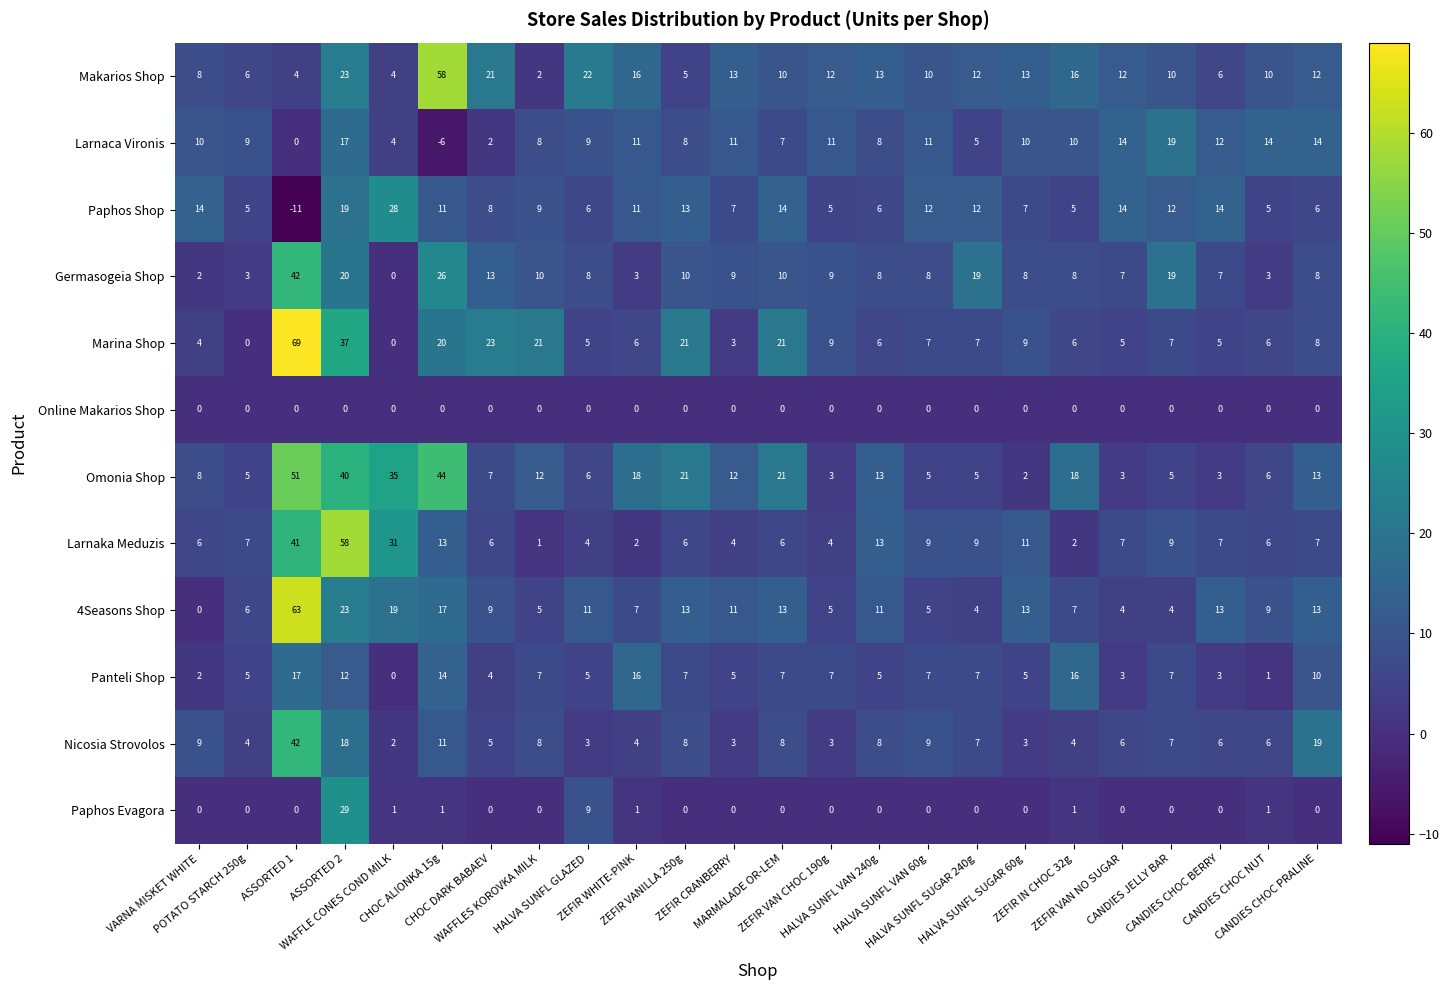

What is the minimum value shown in the chart?

-11